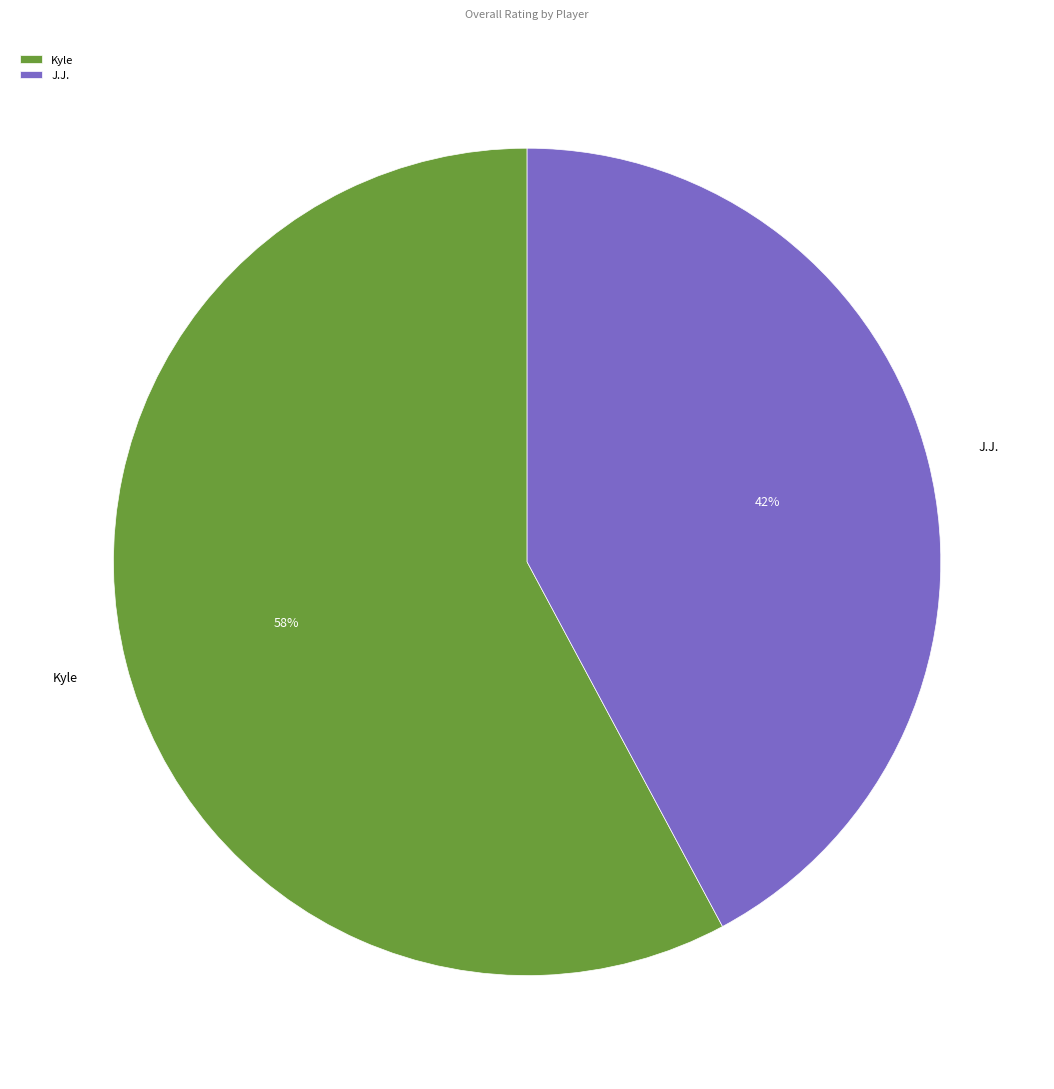

Which slice is the largest?

Kyle